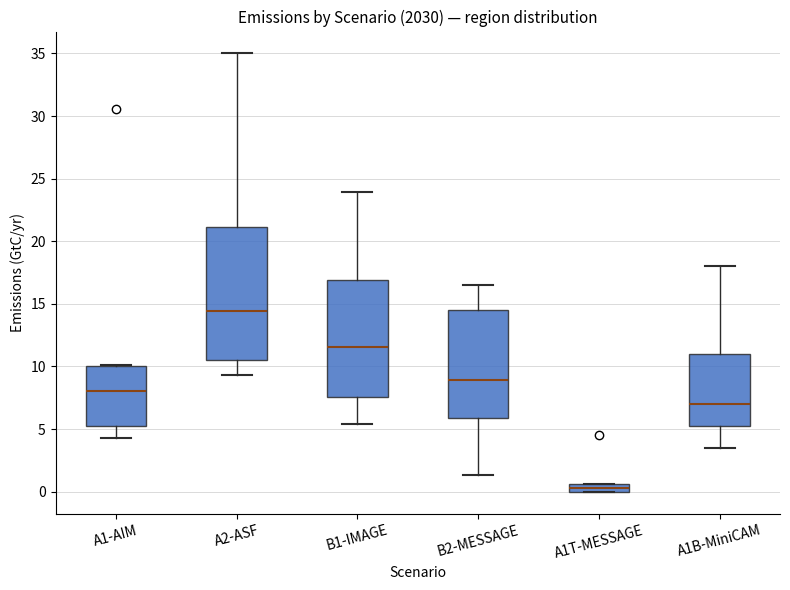

Which box's median line is the lowest?

A1T-MESSAGE